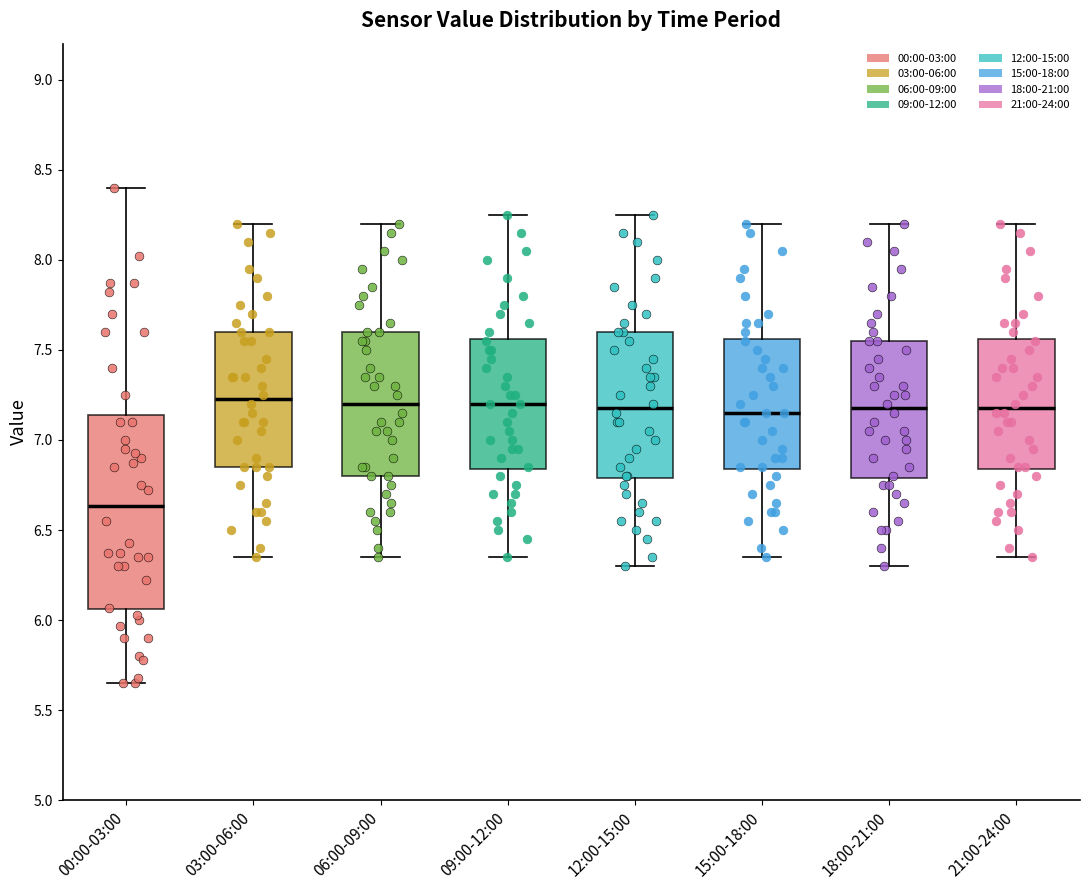

Where does the lower whisker of the box for 12:00-15:00 end on the y-axis? The values are not printed on the chart, so give them approximately, as read against the axis.

6.30